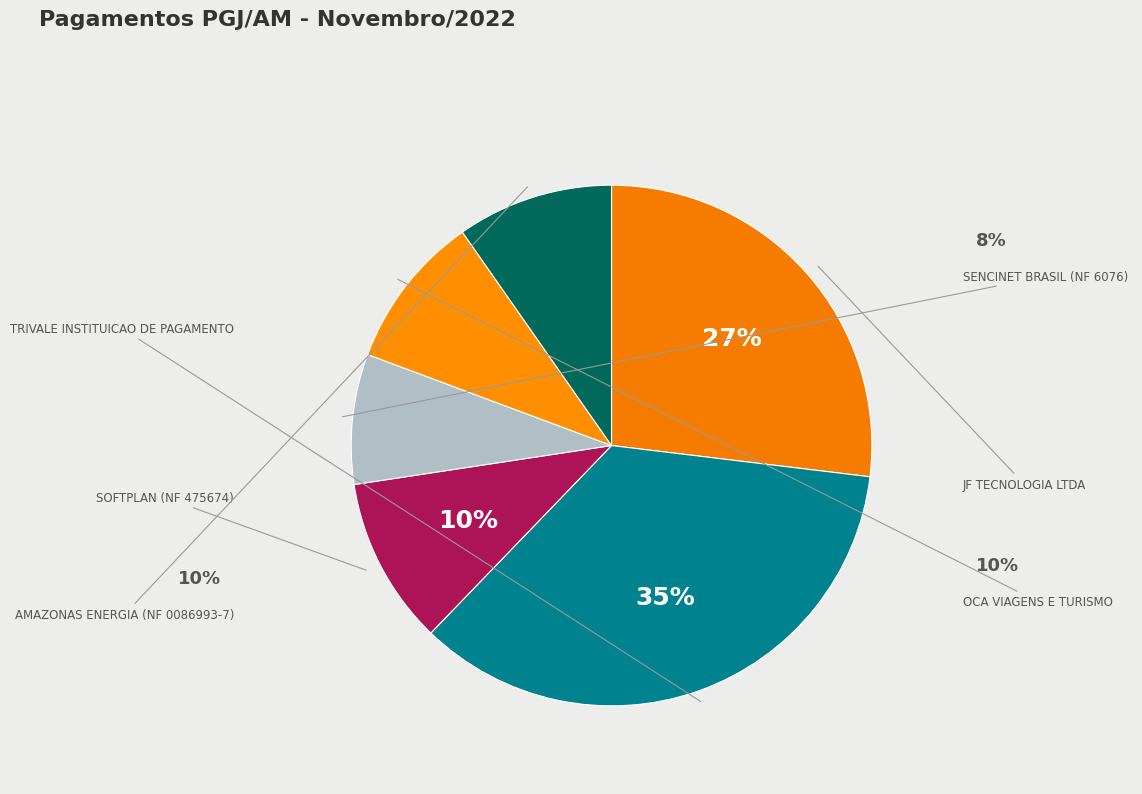

To the nearest percent, what percentage of the pie is SENCINET BRASIL (NF 6076)?

8%